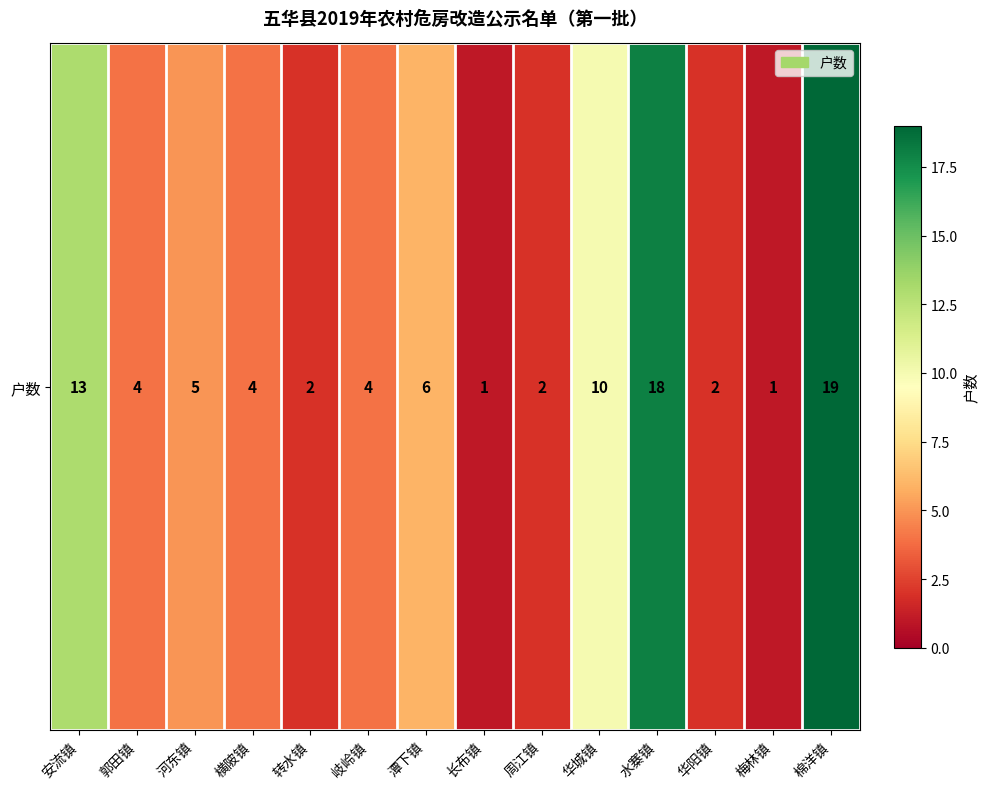

Rank the categories by value from highest to lowest.

棉洋镇, 水寨镇, 安流镇, 华城镇, 潭下镇, 河东镇, 郭田镇, 横陂镇, 岐岭镇, 转水镇, 周江镇, 华阳镇, 长布镇, 梅林镇